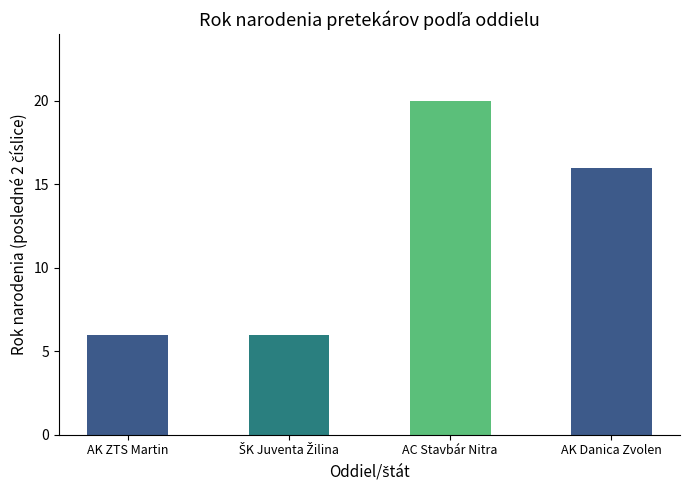

What is the label of the 4th bar from the left?

AK Danica Zvolen